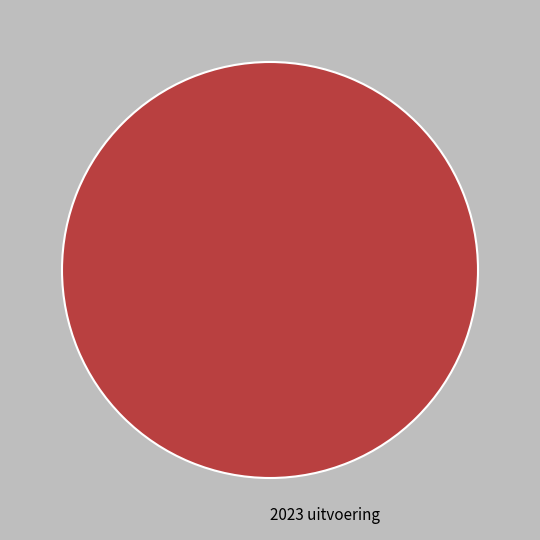

Is it true that 2023 uitvoering is 95% of the pie?

False